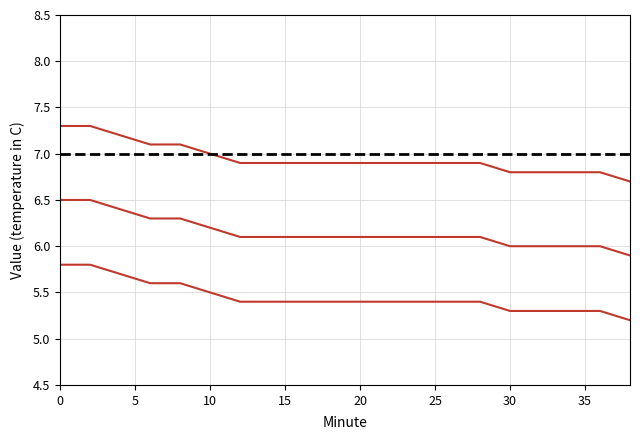

How many lines are shown in the chart?

3